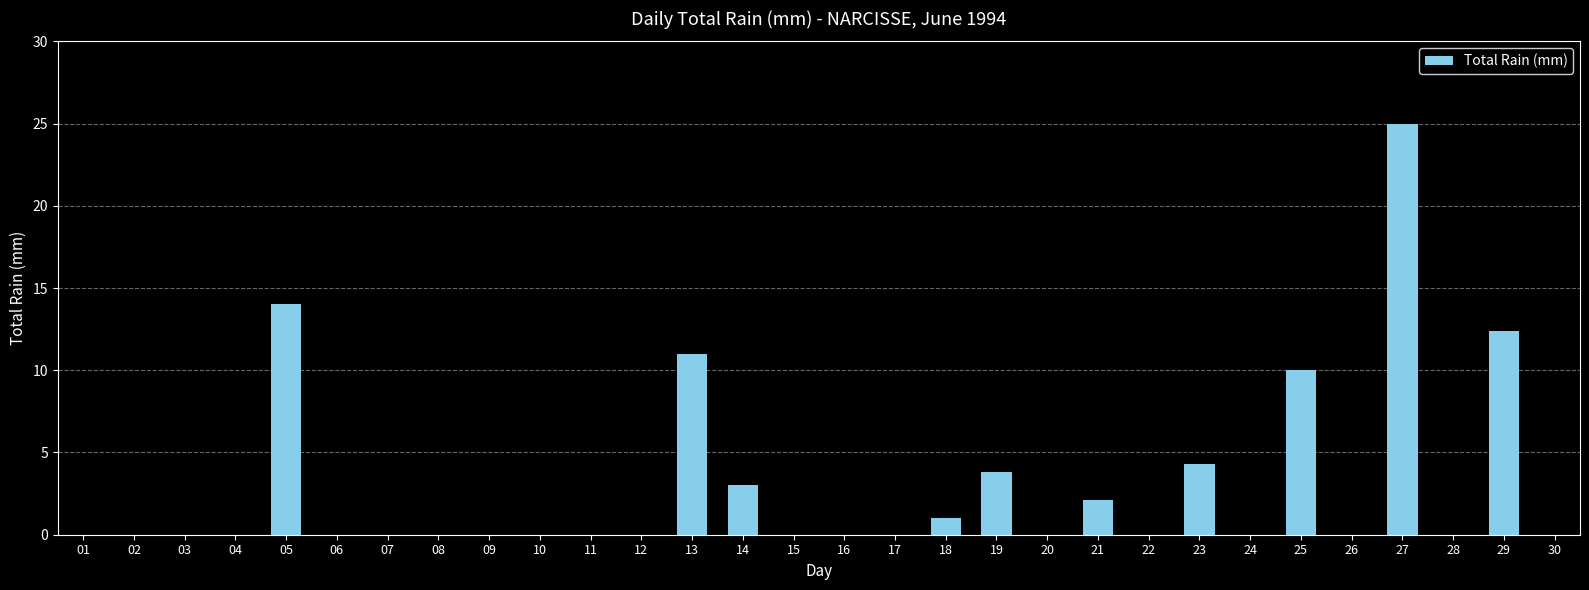

What is the ratio of the value at 14 to the value at 18?

3.0